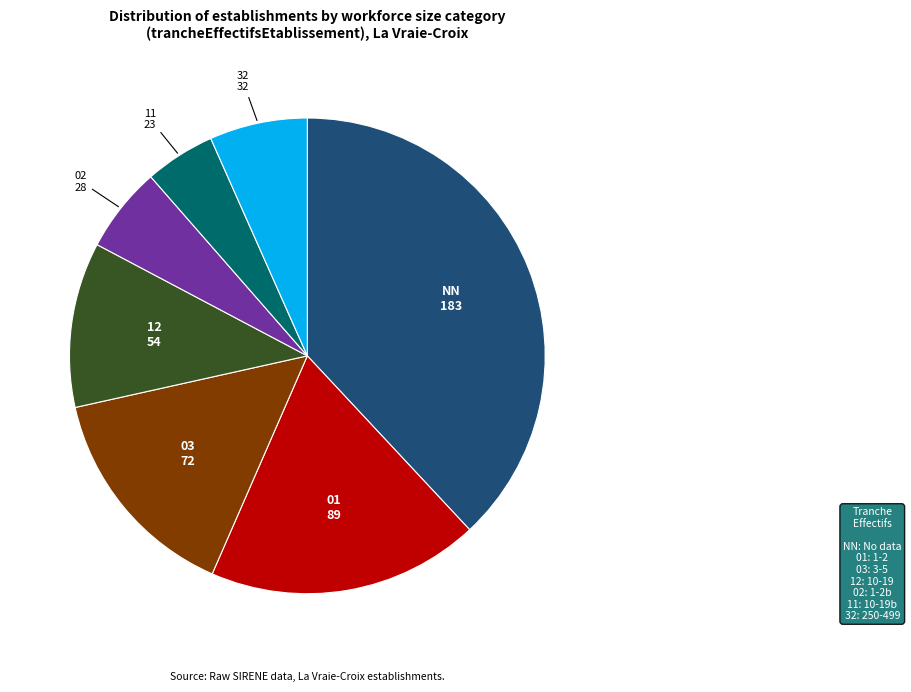

Which has a higher value, 03 or NN?

NN